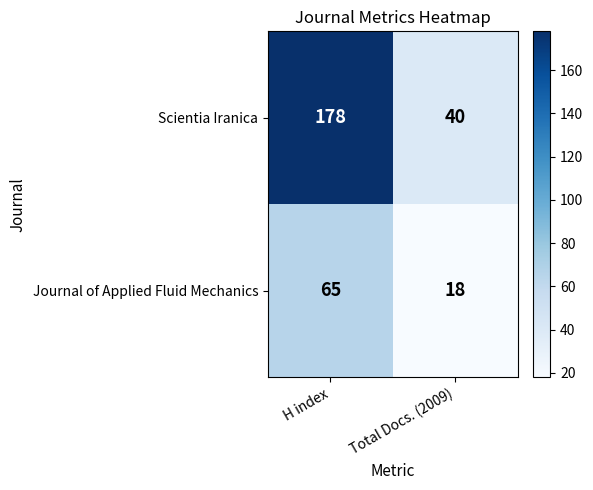

What is the highest value of the Scientia Iranica series?

178